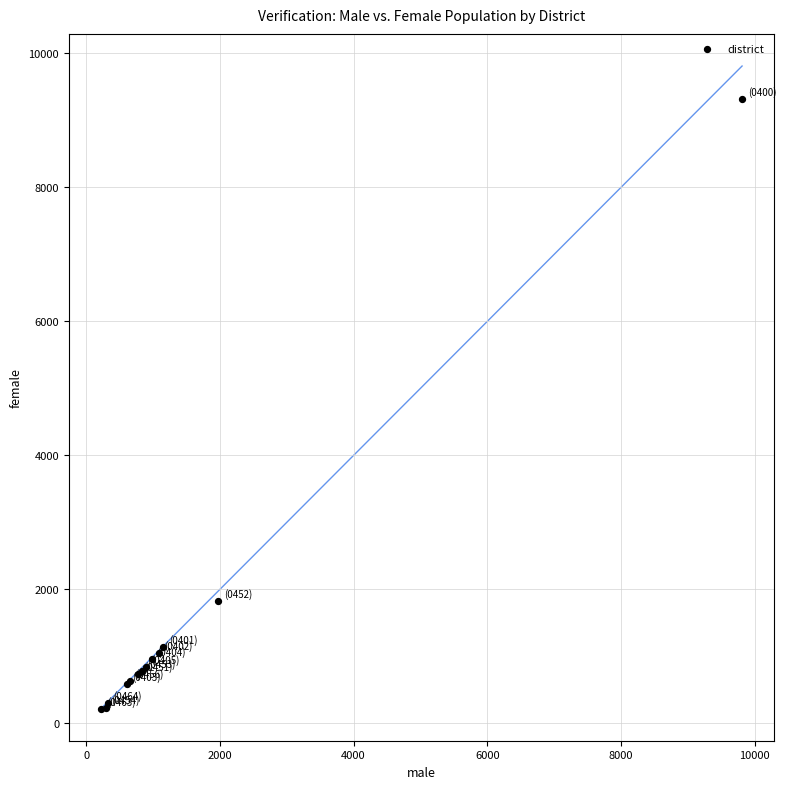

What Y value in the scatter plot is closest to 4769?

1828